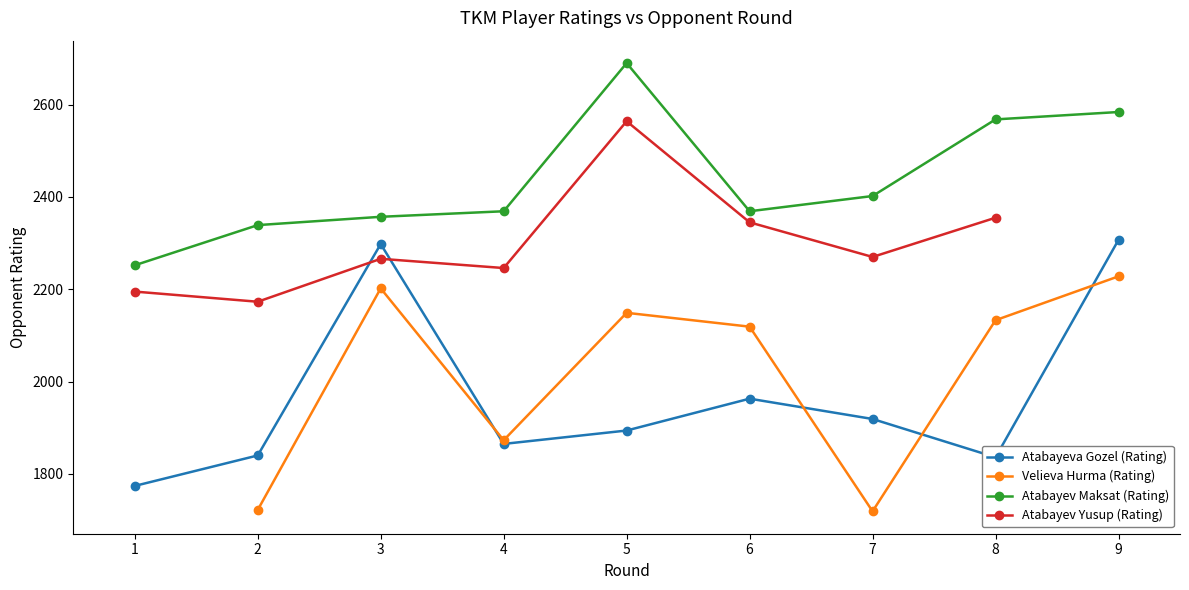

Between 6 and 5, which is larger?

6